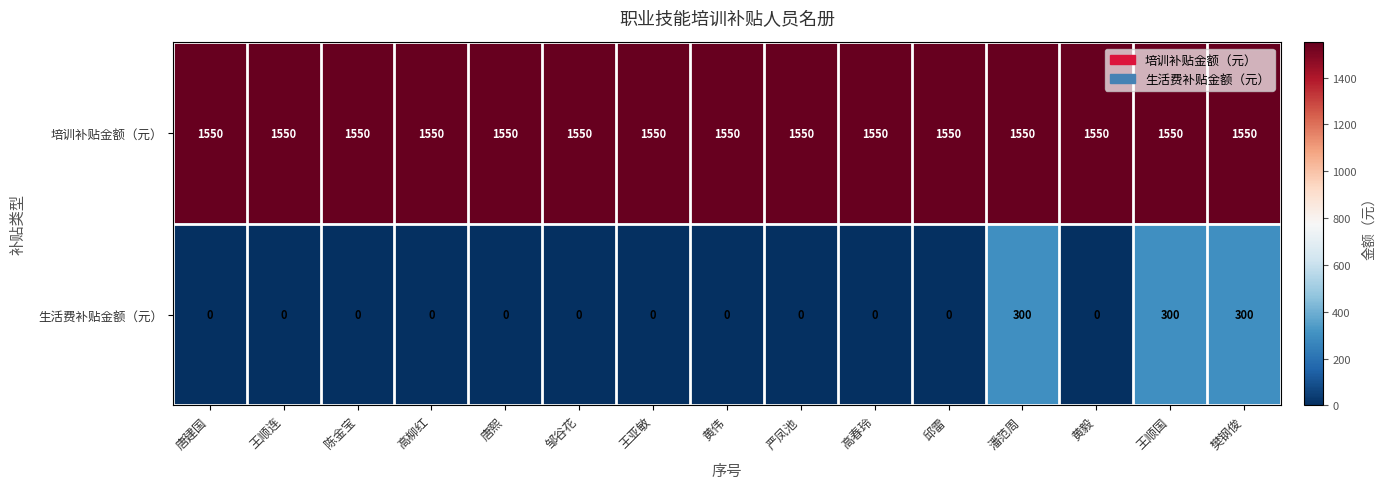

What is the maximum value shown in the chart?

1550